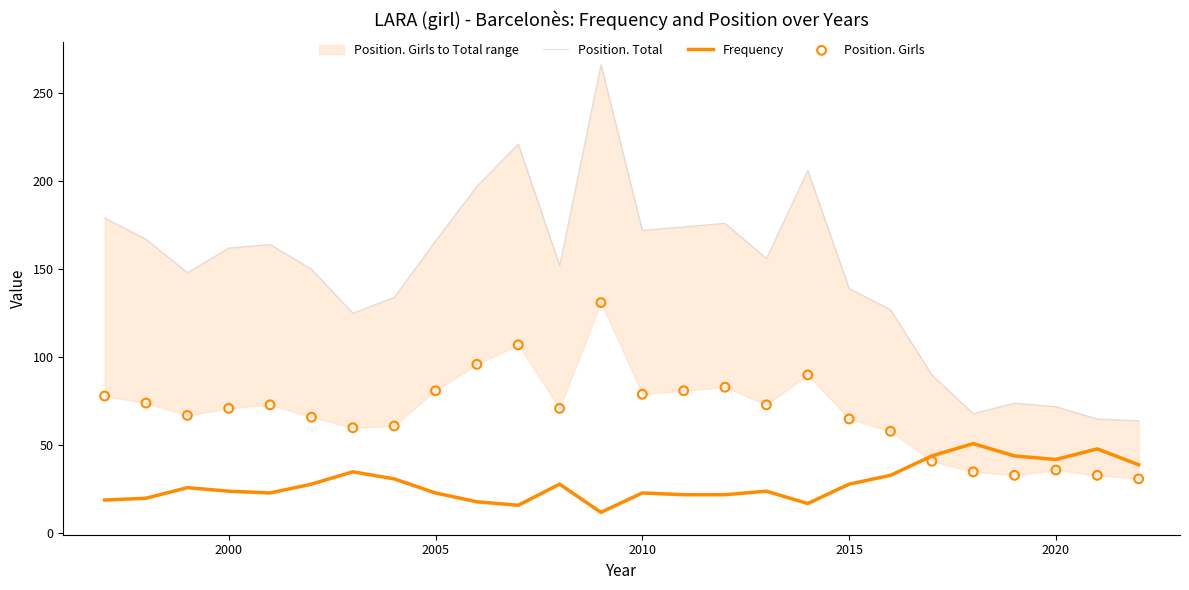

Which series has the largest total across all categories?

Position. Total